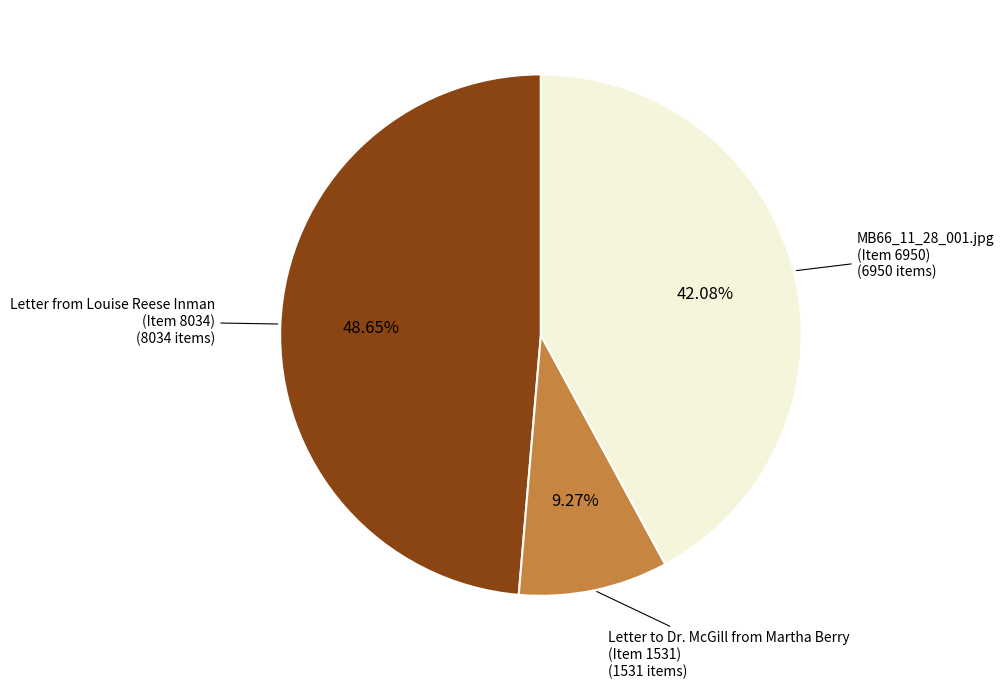

Does any single category account for the majority?

No